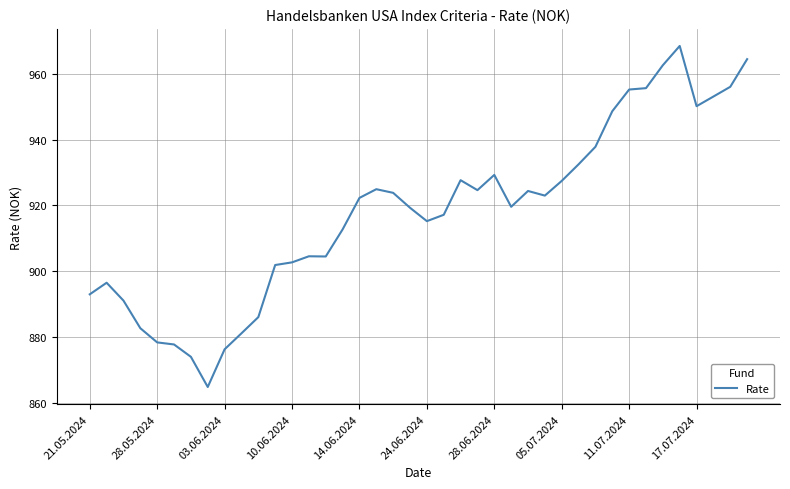

What is the maximum value shown in the chart?

968.5